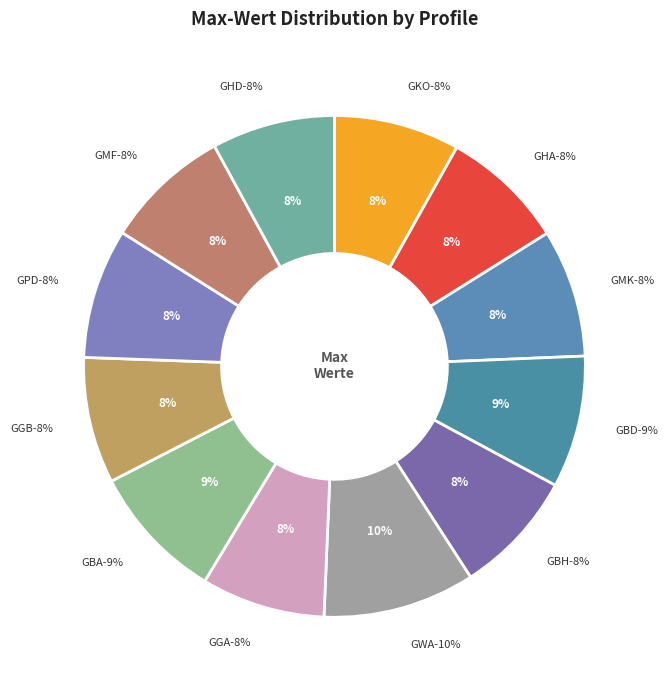

What is the largest slice in the pie chart?

Mi (GWA)